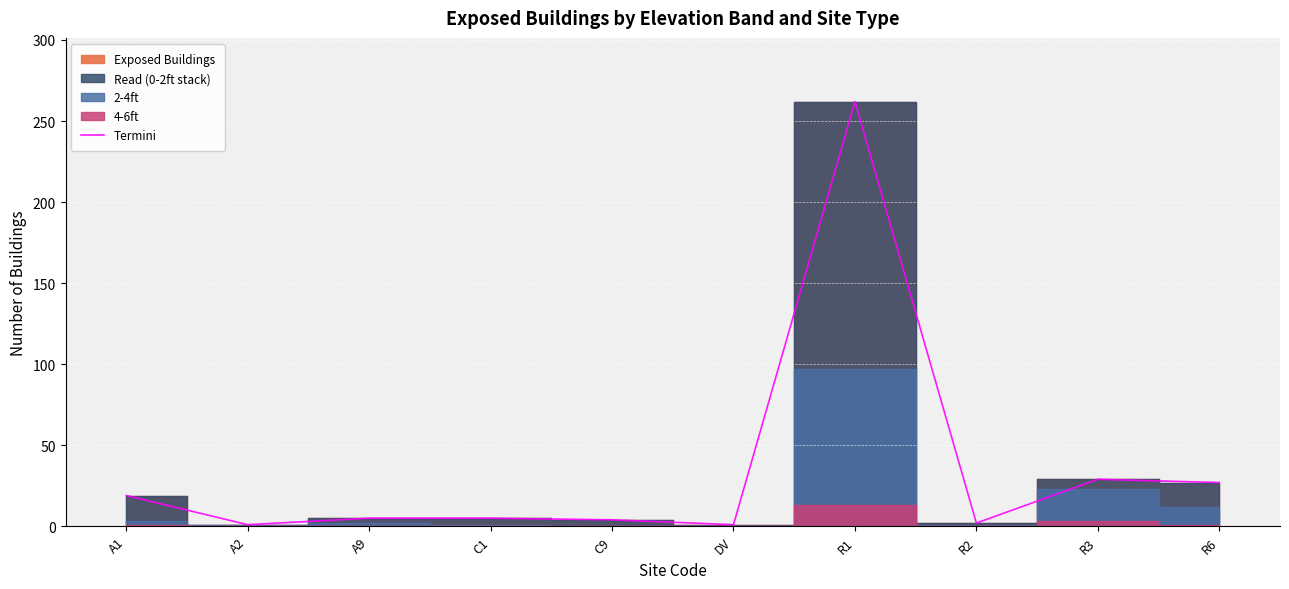

What is the sum of the values at R1 and A2?

263